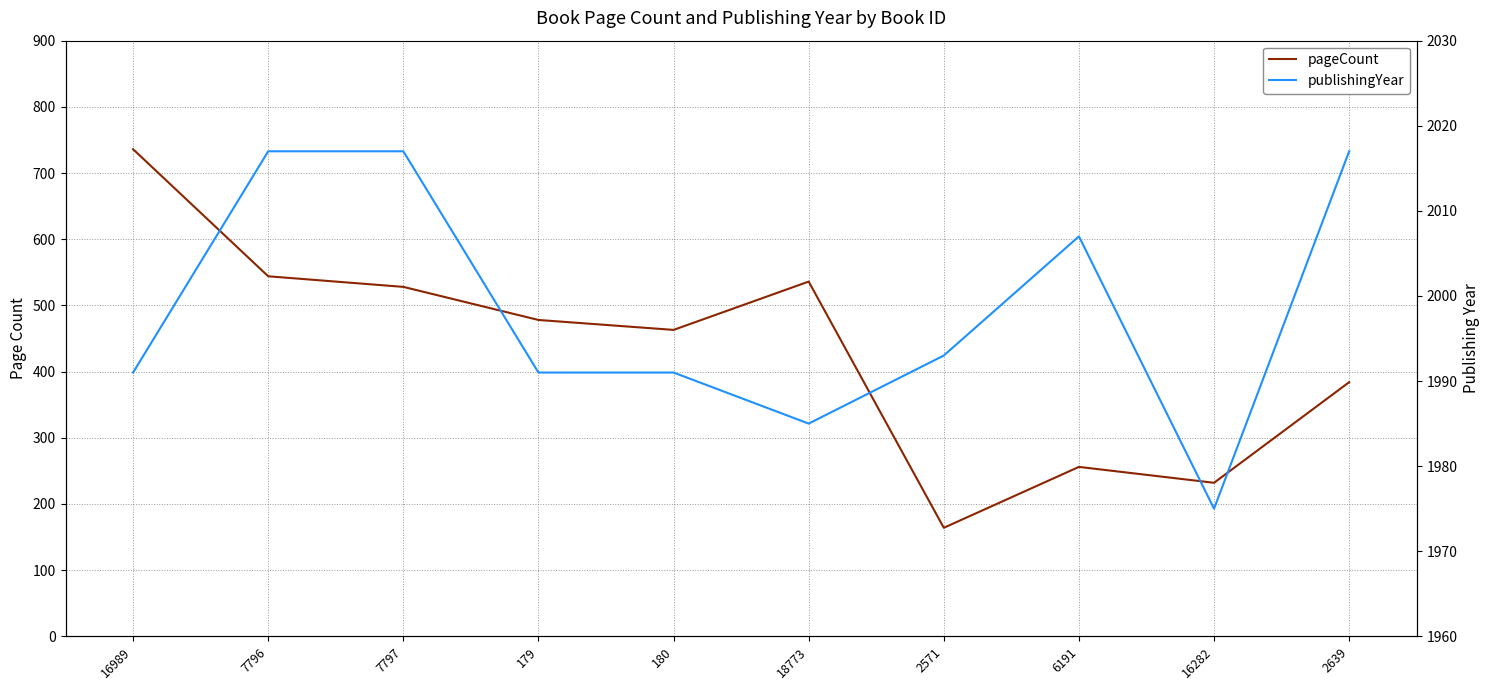

Between 7796 and 2639, which series saw the biggest shift?

pageCount